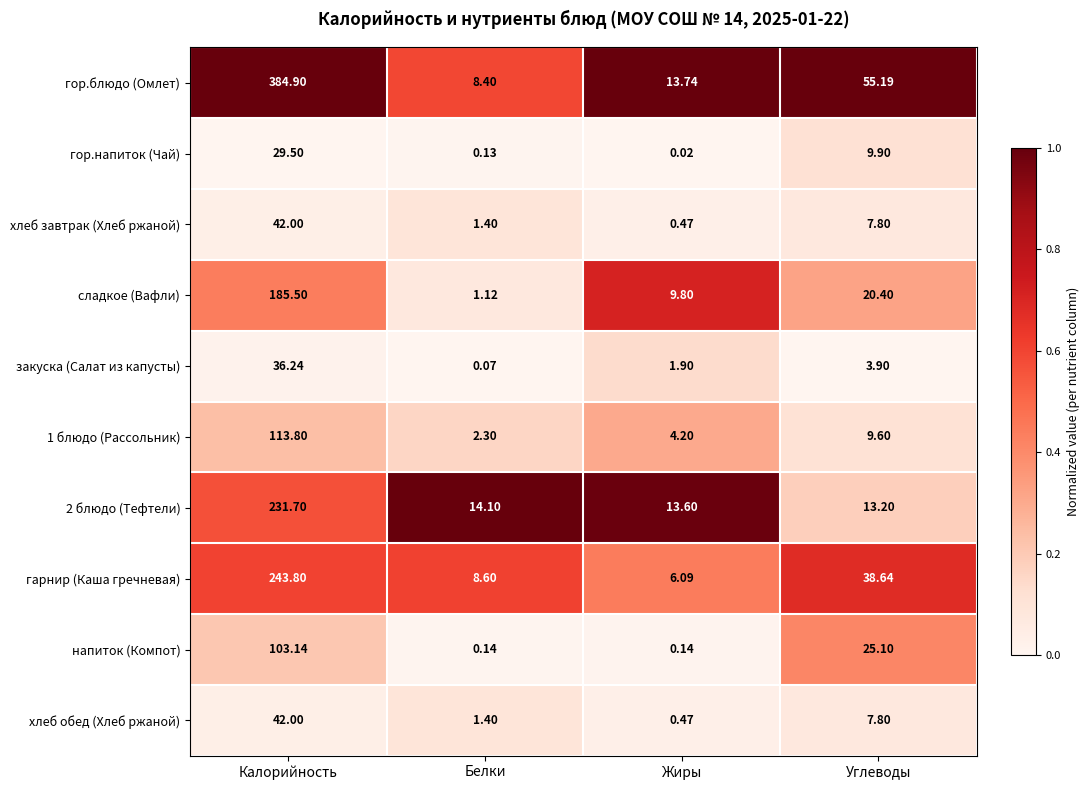

At which category is the sum across all series the highest?

Калорийность